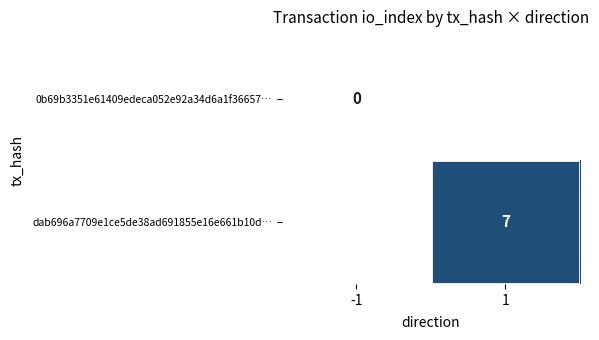

At which category does the chart reach its minimum across all series?

-1